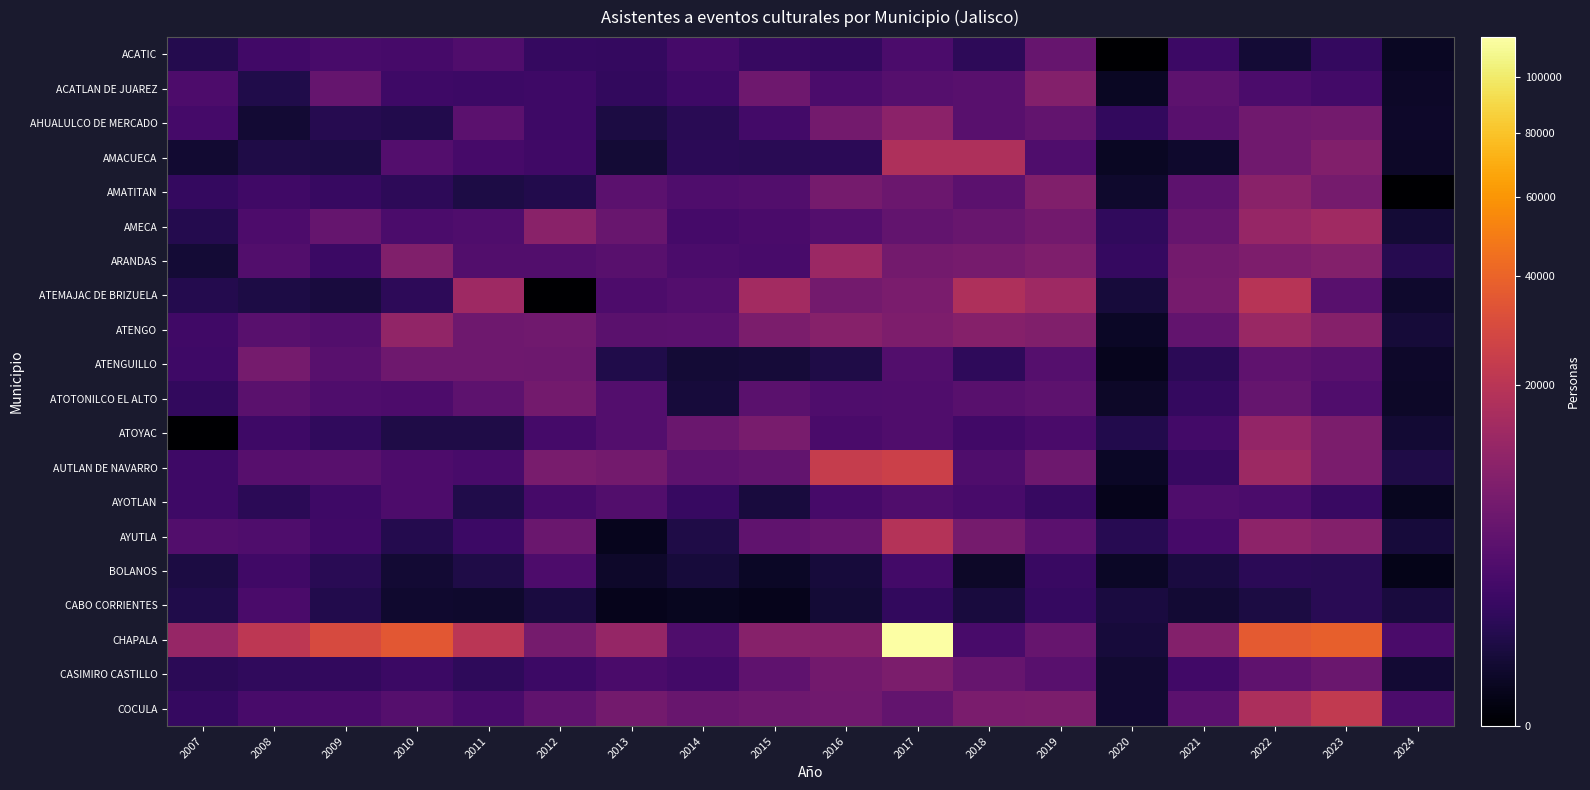

At which category is the sum across all series the highest?

2017